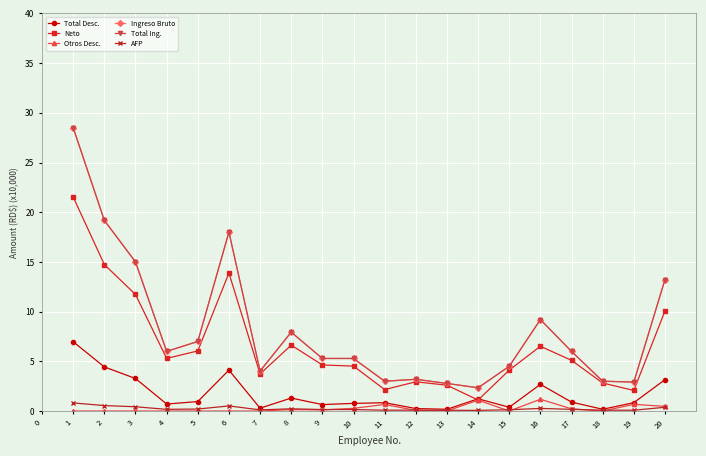

Which series has the largest total across all categories?

Ingreso Bruto